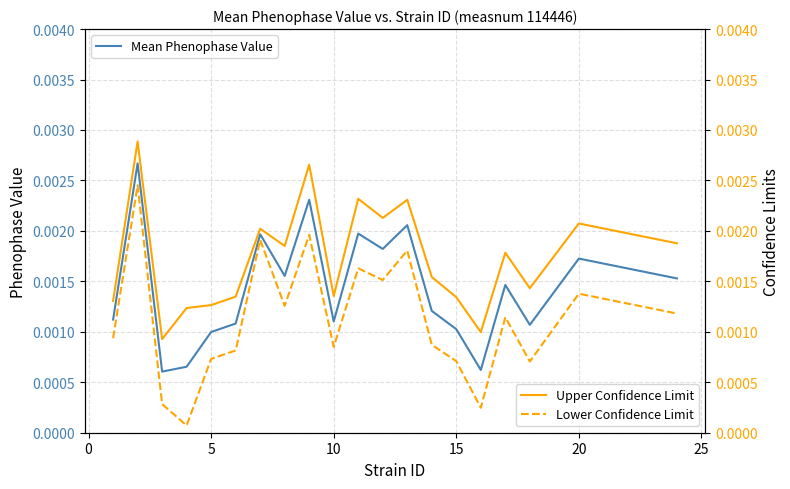

True or false: Lower Confidence Limit and Upper Confidence Limit cross at least once.

False